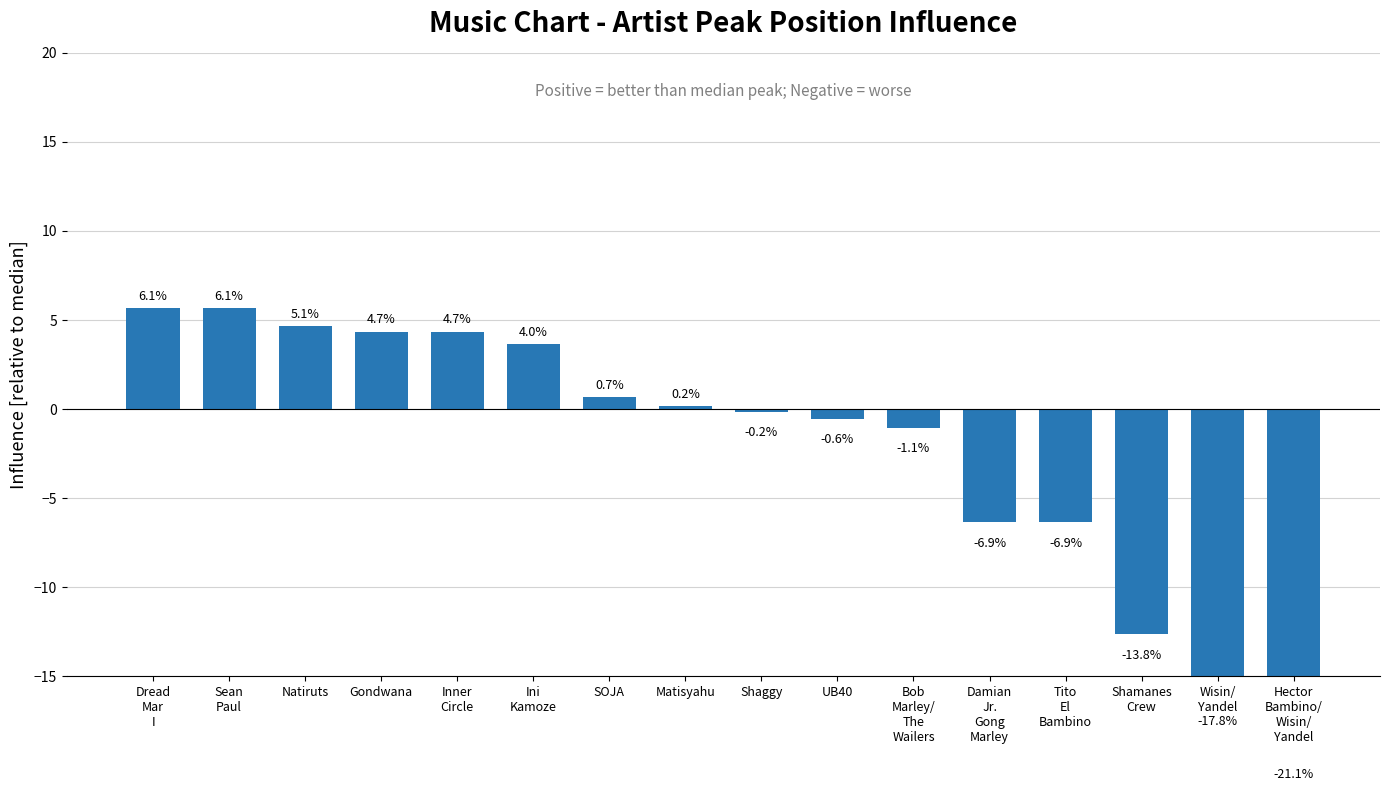

Reading left to right, transcribe all the data shown in this chart.

Dread
Mar
I=5.7	Sean
Paul=5.7	Natiruts=4.7	Gondwana=4.4	Inner
Circle=4.4	Ini
Kamoze=3.7	SOJA=0.7	Matisyahu=0.2	Shaggy=-0.1	UB40=-0.5	Bob
Marley/
The
Wailers=-1.0	Damian
Jr.
Gong
Marley=-6.3	Tito
El
Bambino=-6.3	Shamanes
Crew=-12.7	Wisin/
Yandel=-16.4	Hector
Bambino/
Wisin/
Yandel=-19.4